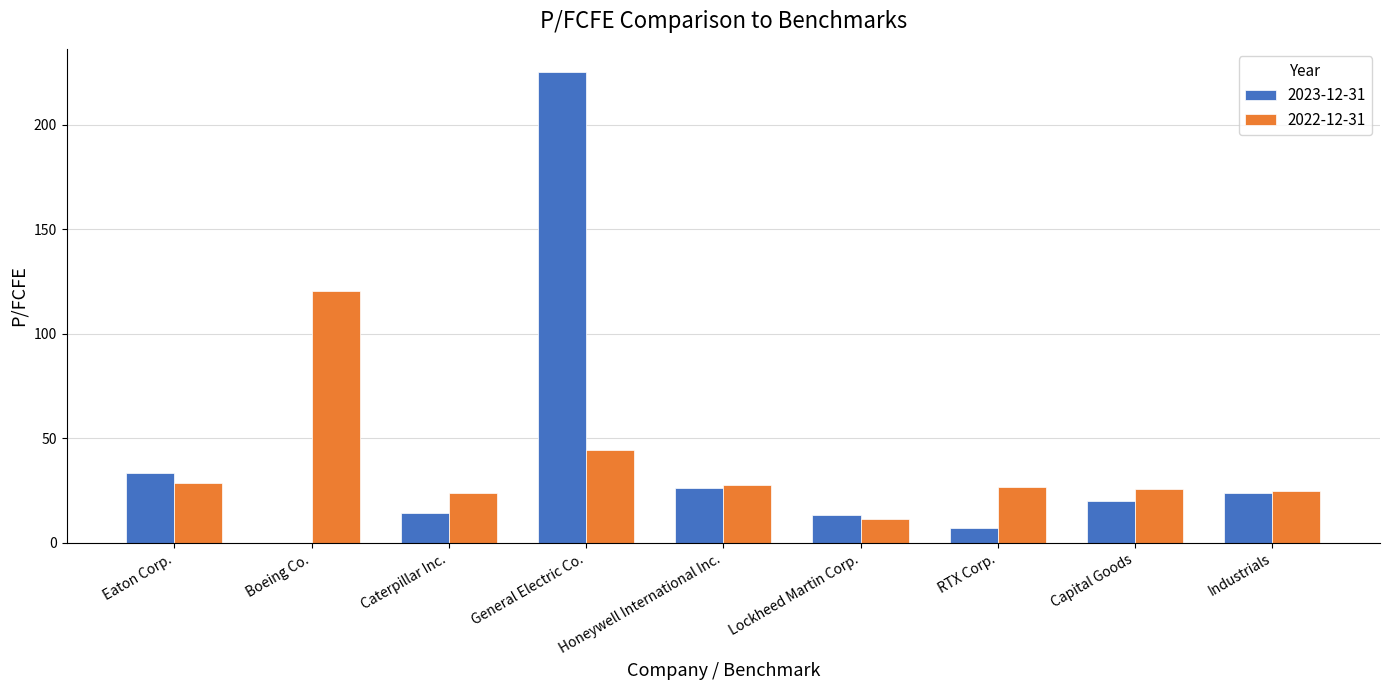

What is the sum of all 2023-12-31 values?

363.6